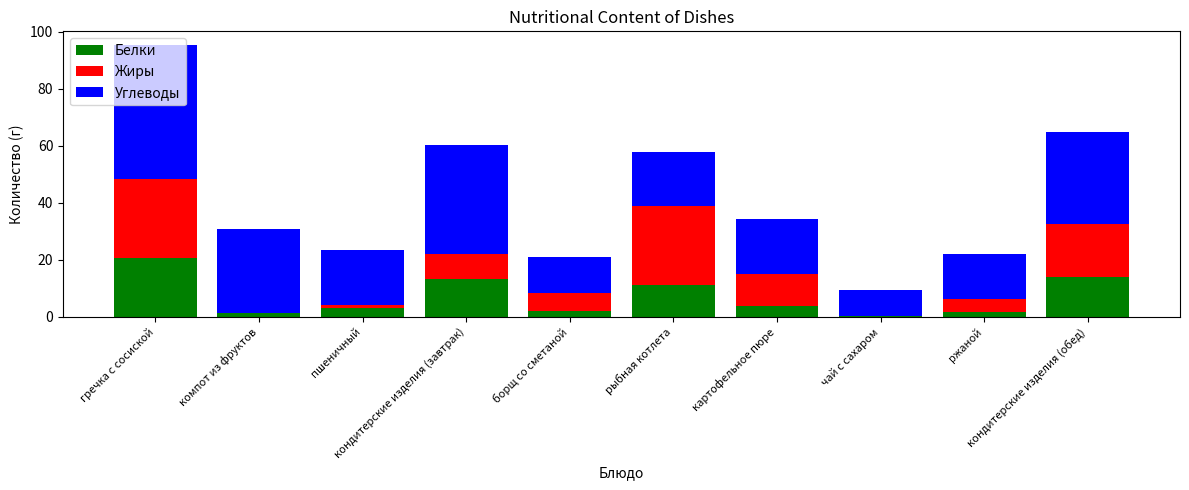

What is the maximum value for Белки?

20.6